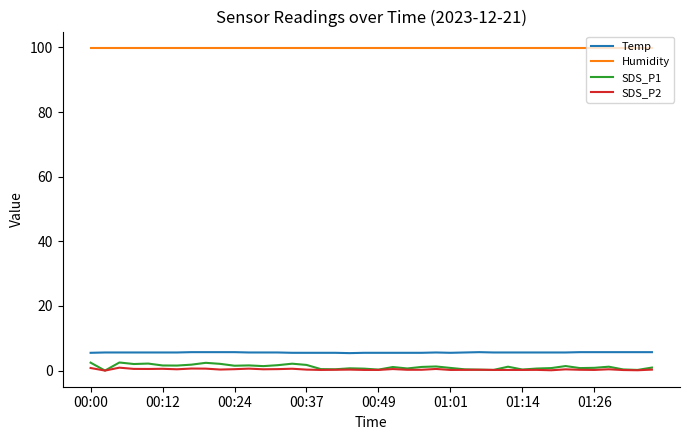

What is the maximum value for Temp?

5.7